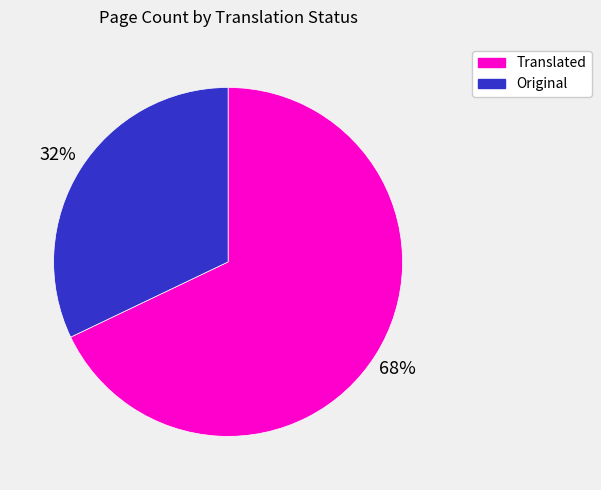

To the nearest percent, what is the average slice percentage?

50%